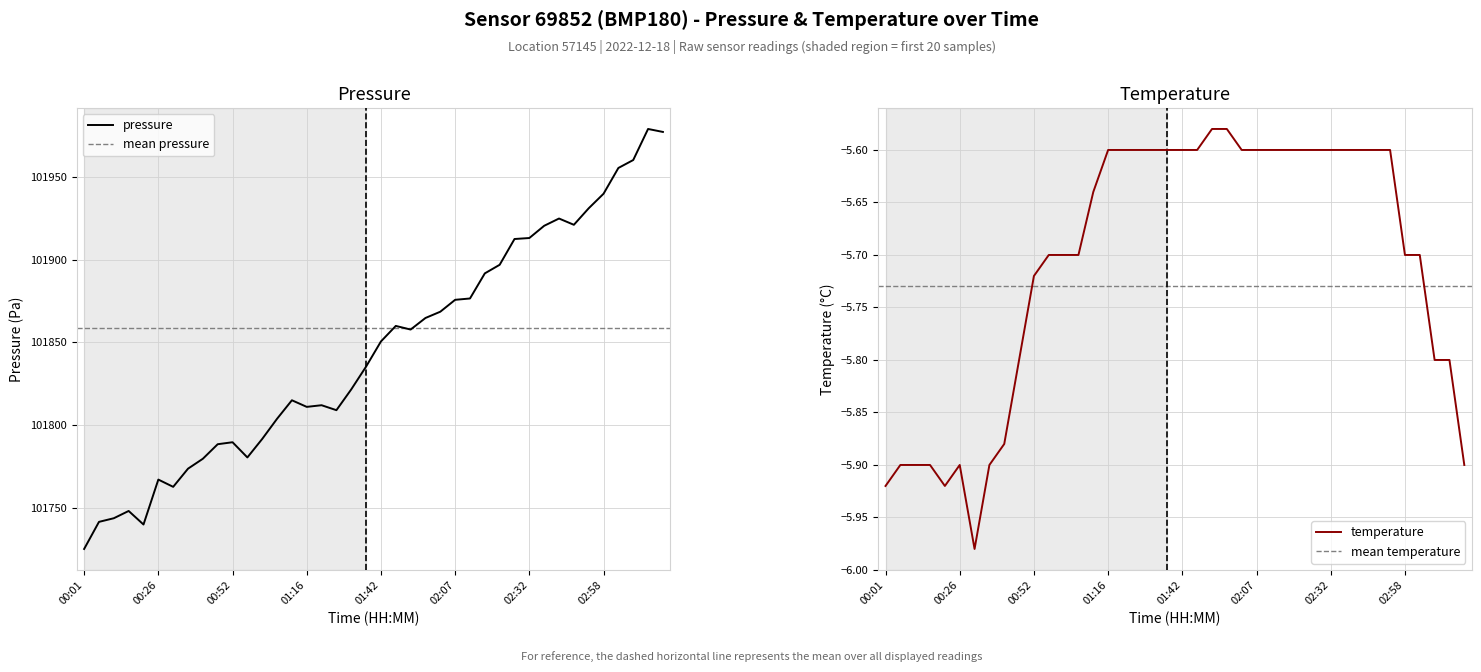

The value of pressure at 00:01 is 101725.0. True or false?

True